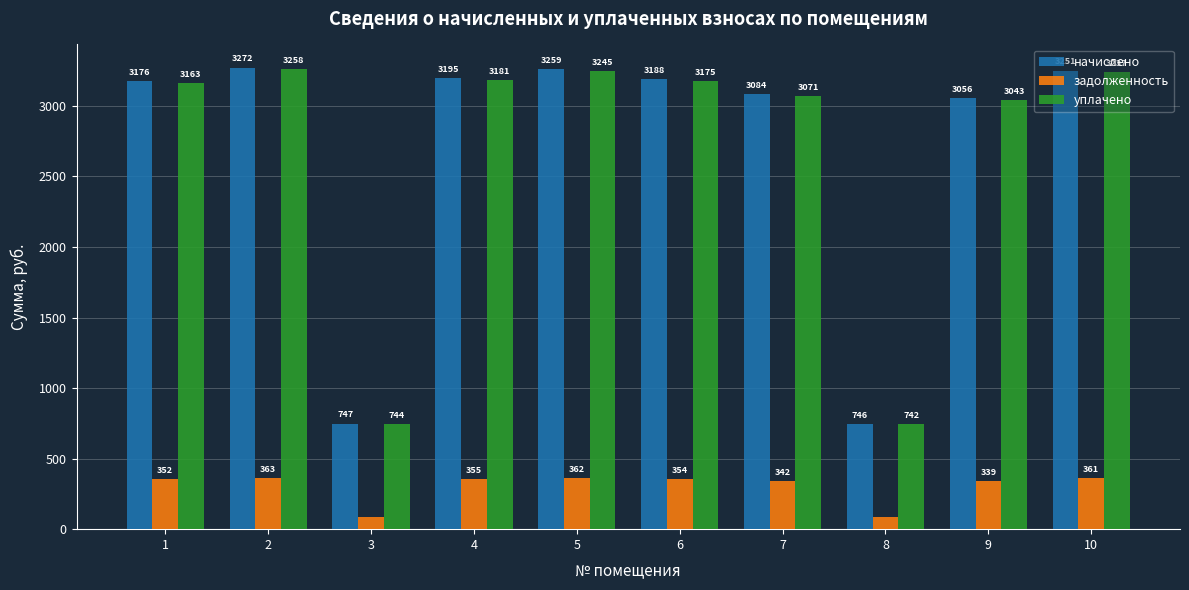

Which series changed the most between 5 and 9?

начислено